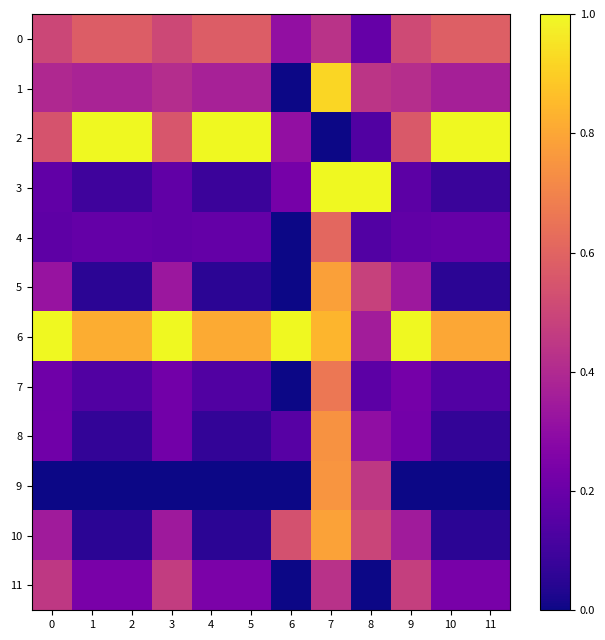

Reading left to right, list all the values displayed in this chart.

0: 0=0.5	1=0.6	2=0.6	3=0.5	4=0.6	5=0.6	6=0.3	7=0.4	8=0.2	9=0.5	10=0.6	11=0.6
1: 0=0.4	1=0.4	2=0.4	3=0.4	4=0.4	5=0.4	6=0.0	7=0.9	8=0.4	9=0.4	10=0.4	11=0.4
2: 0=0.5	1=1.0	2=1.0	3=0.6	4=1.0	5=1.0	6=0.3	7=0.0	8=0.1	9=0.6	10=1.0	11=1.0
3: 0=0.2	1=0.1	2=0.1	3=0.2	4=0.1	5=0.1	6=0.2	7=1.0	8=1.0	9=0.2	10=0.1	11=0.1
4: 0=0.2	1=0.2	2=0.2	3=0.2	4=0.2	5=0.2	6=0.0	7=0.6	8=0.1	9=0.2	10=0.2	11=0.2
5: 0=0.3	1=0.1	2=0.1	3=0.3	4=0.1	5=0.1	6=0.0	7=0.8	8=0.5	9=0.3	10=0.1	11=0.1
6: 0=1.0	1=0.8	2=0.8	3=1.0	4=0.8	5=0.8	6=1.0	7=0.8	8=0.4	9=1.0	10=0.8	11=0.8
7: 0=0.2	1=0.1	2=0.1	3=0.2	4=0.1	5=0.1	6=0.0	7=0.7	8=0.2	9=0.2	10=0.1	11=0.1
8: 0=0.2	1=0.1	2=0.1	3=0.2	4=0.1	5=0.1	6=0.2	7=0.7	8=0.3	9=0.2	10=0.1	11=0.1
9: 0=0.0	1=0.0	2=0.0	3=0.0	4=0.0	5=0.0	6=0.0	7=0.8	8=0.5	9=0.0	10=0.0	11=0.0
10: 0=0.3	1=0.1	2=0.1	3=0.3	4=0.1	5=0.1	6=0.5	7=0.8	8=0.5	9=0.4	10=0.1	11=0.1
11: 0=0.5	1=0.2	2=0.2	3=0.5	4=0.2	5=0.2	6=0.0	7=0.4	8=0.0	9=0.5	10=0.2	11=0.2